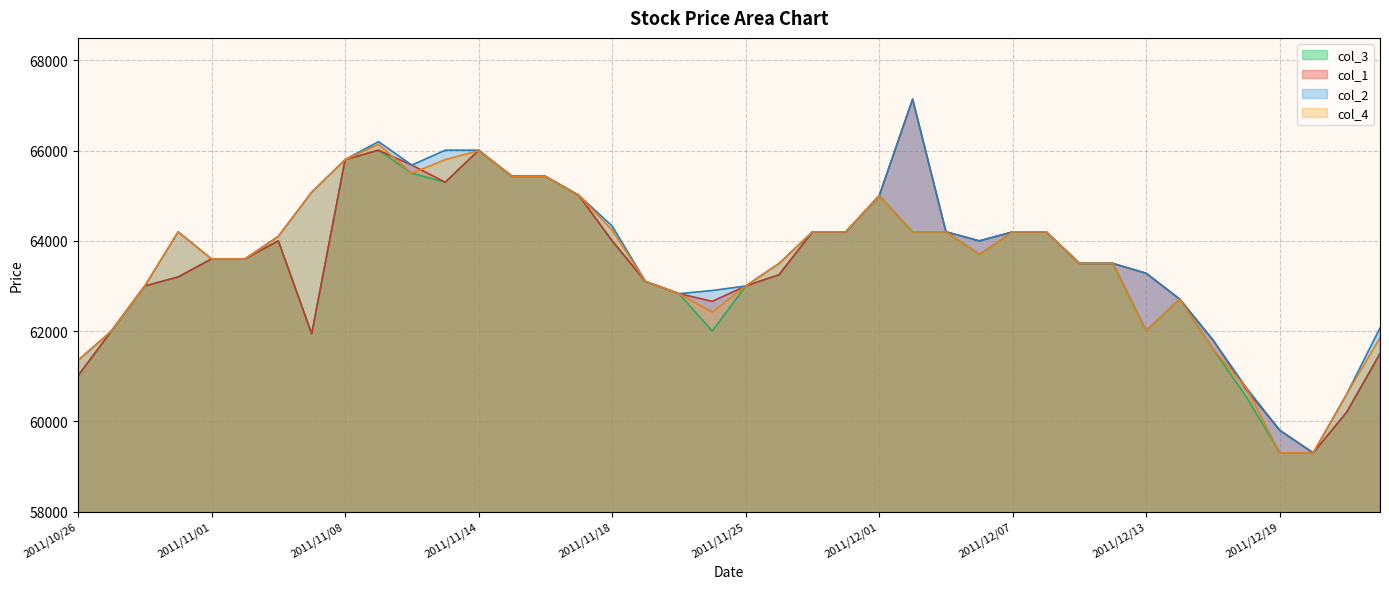

The value of col_3 at 2011/11/08 is 27789. True or false?

False